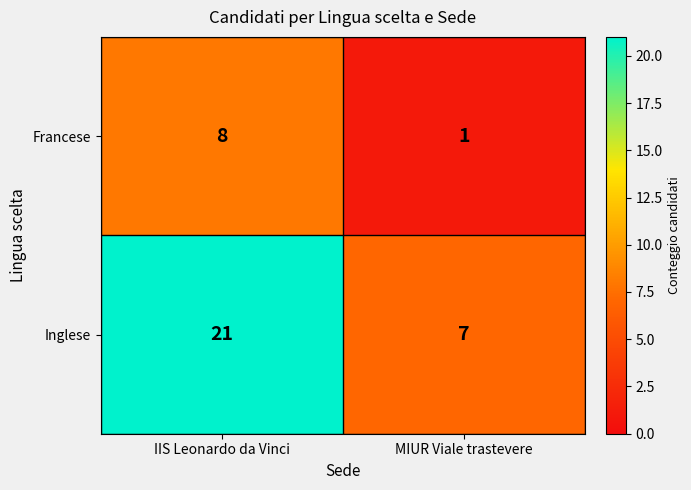

Which series changed the most between IIS Leonardo da Vinci and MIUR Viale trastevere?

Inglese